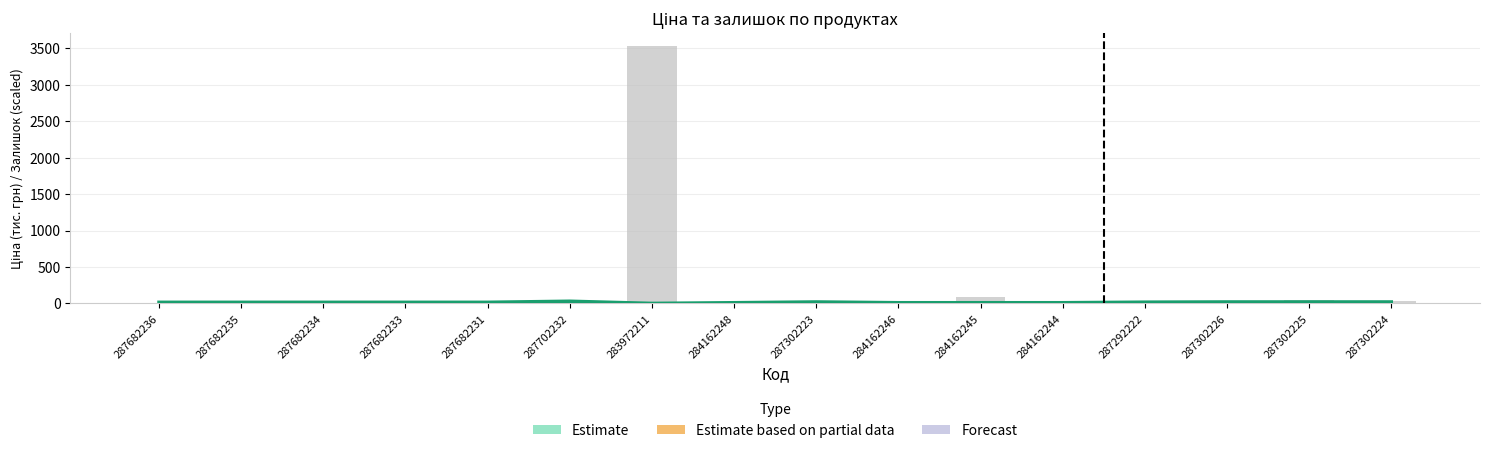

Does the chart contain stacked bars?

No